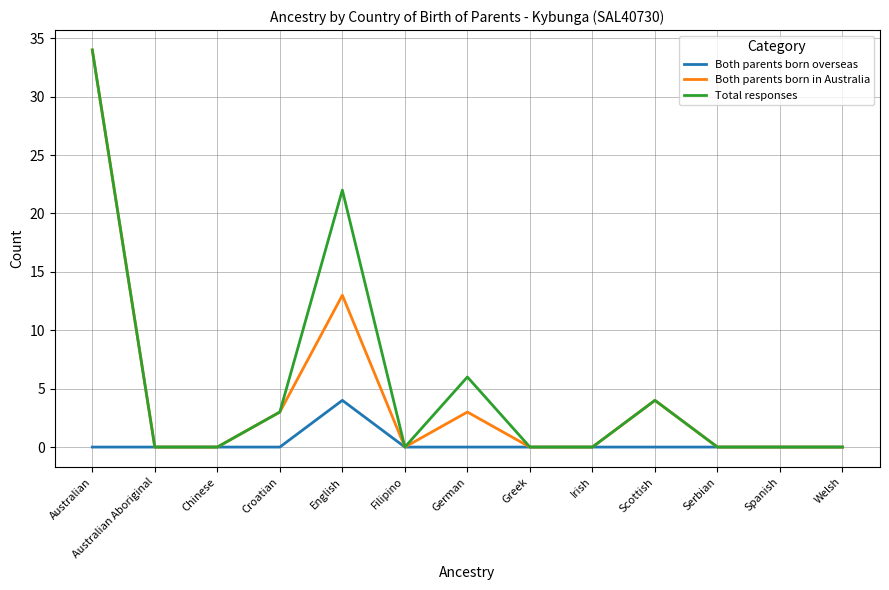

What is the total value across all series at Australian?

68